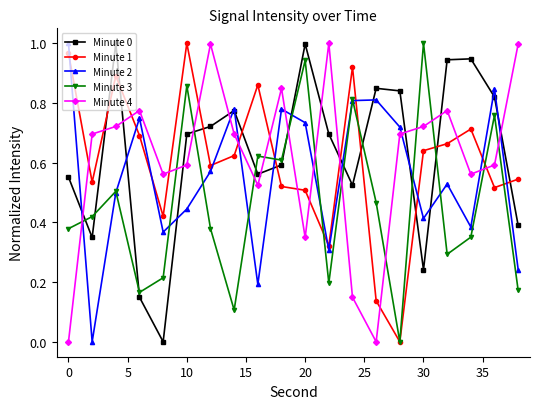

In Minute 4, how many points are lower than both neighbors (excluding endpoints)?

5